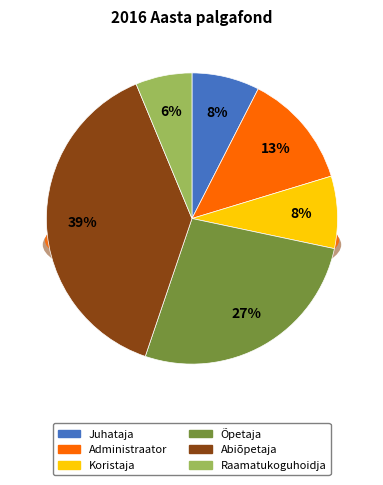

What percentage is the Koristaja slice, to the nearest percent?

8%